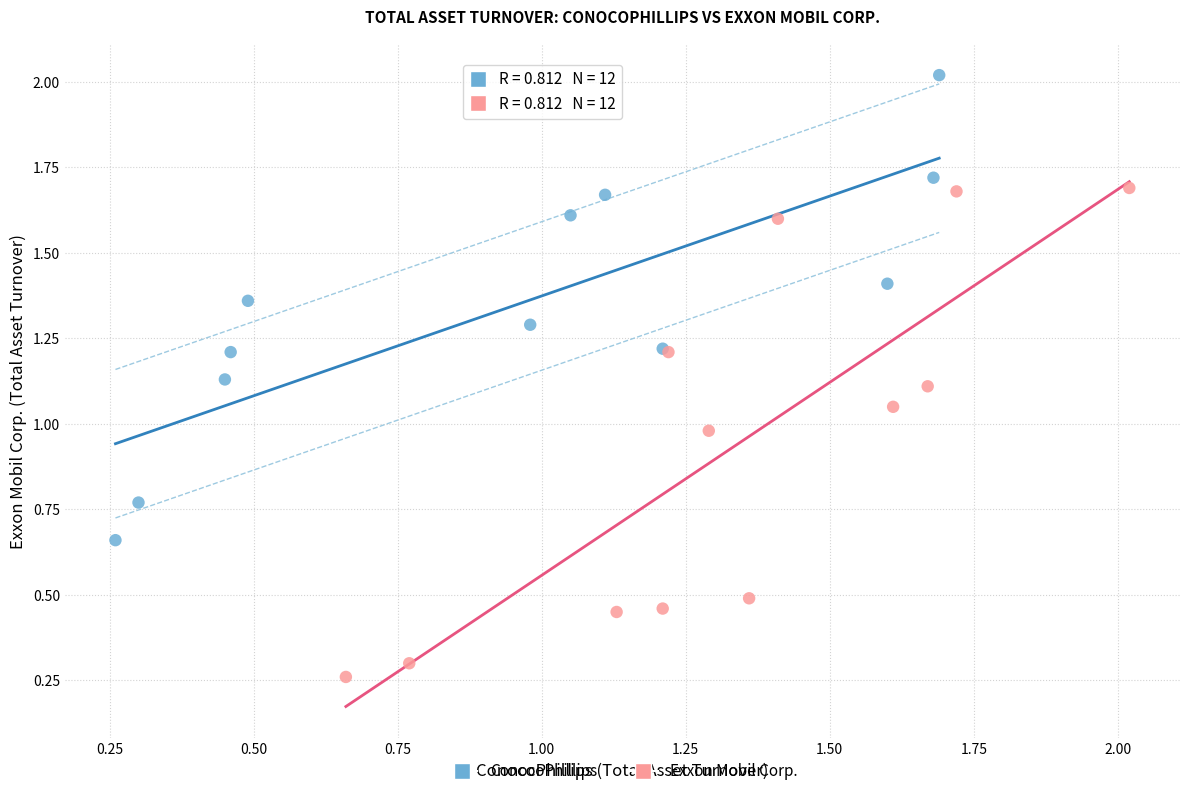

Which series contains the lowest Y value?

Exxon Mobil Corp.